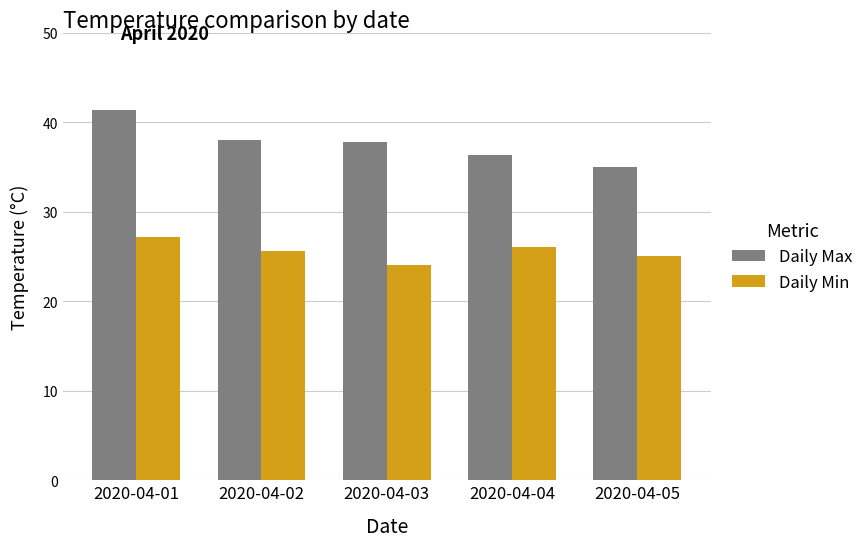

What is the difference between the Daily Max values at 2020-04-04 and 2020-04-03?

1.5